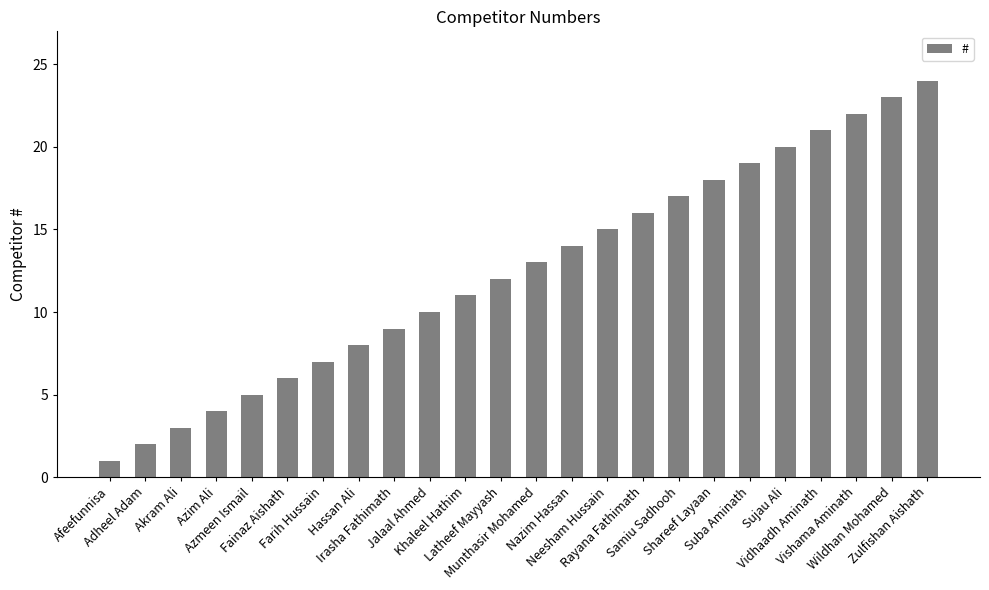

What is the label of the 20th bar from the right?

Azmeen Ismail